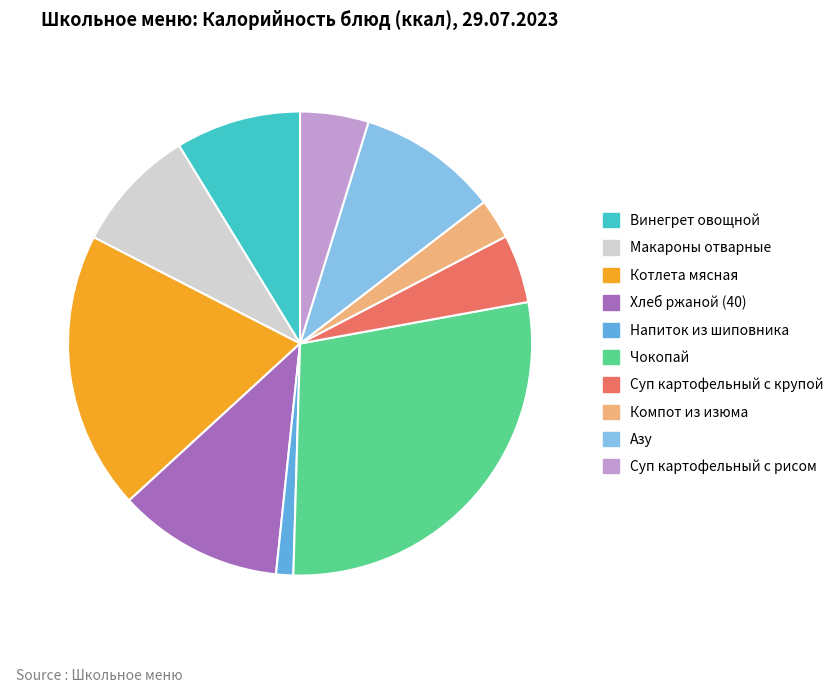

Combined, do Чокопай and Макароны отварные account for over 50%?

No